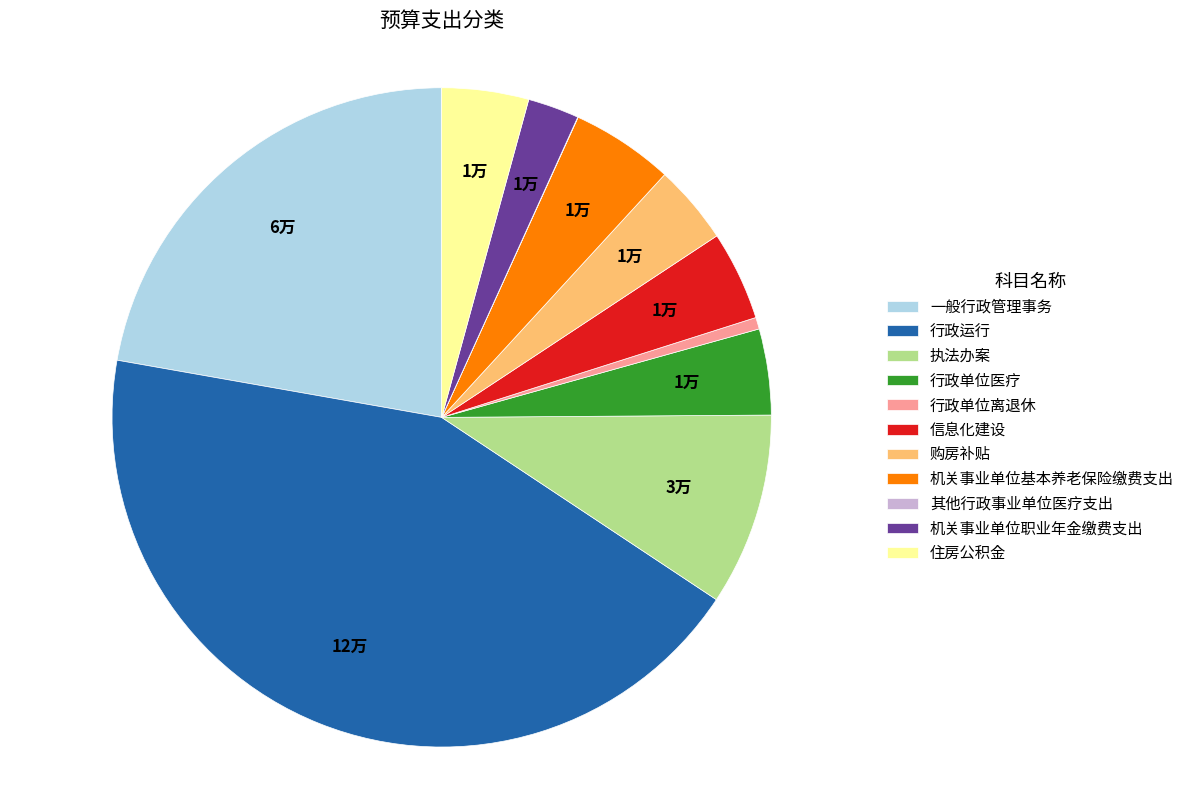

True or false: 执法办案 accounts for 3% of the total.

False